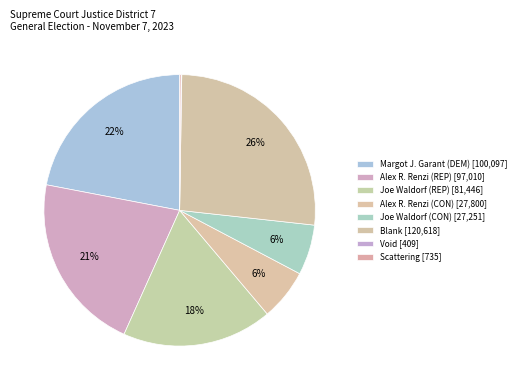

What is the total percentage of Scattering and Void?

0.3%